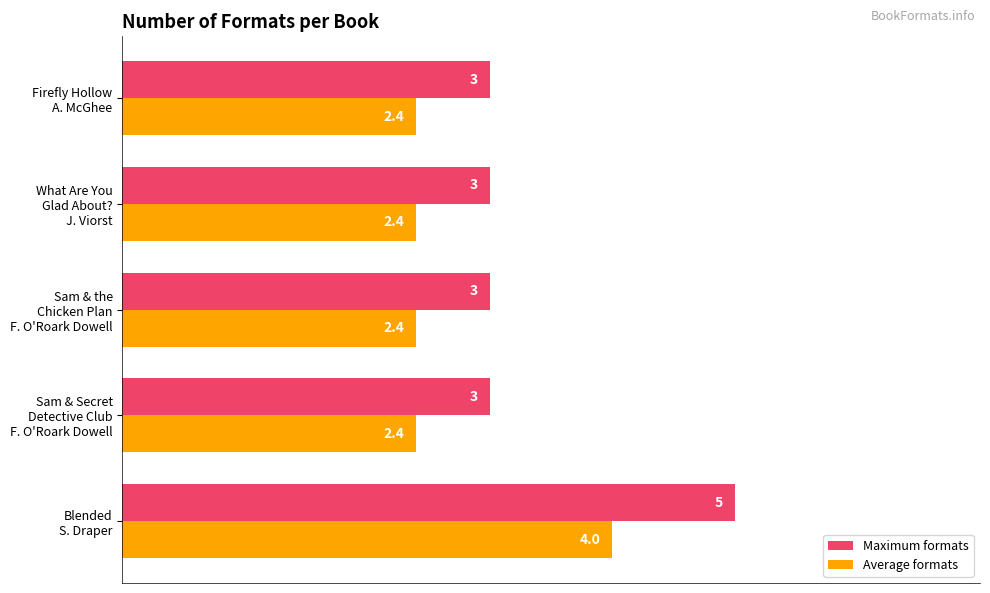

Which series has the widest spread of values?

Maximum formats